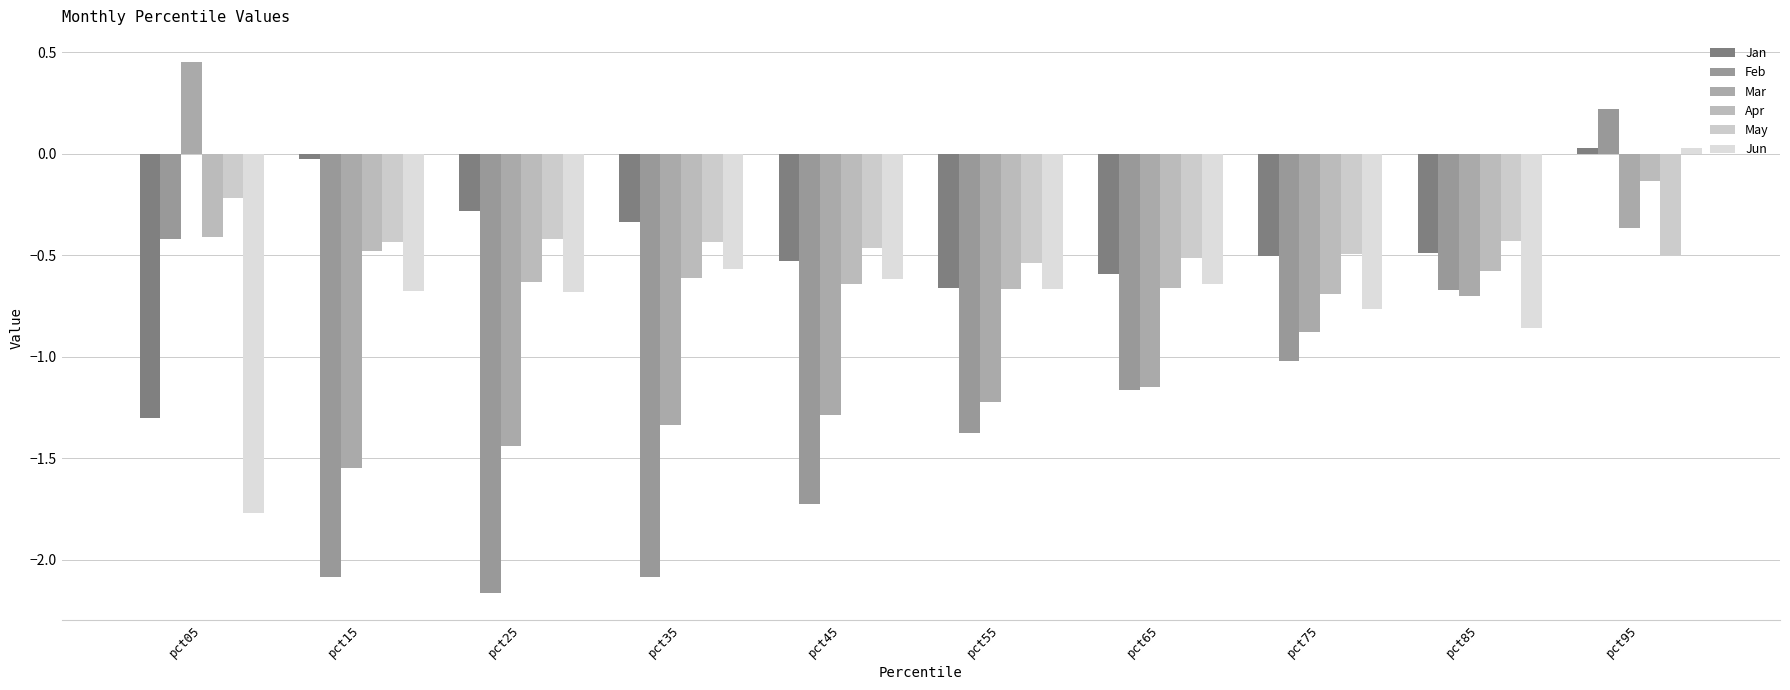

How many bars are there in each group?

6